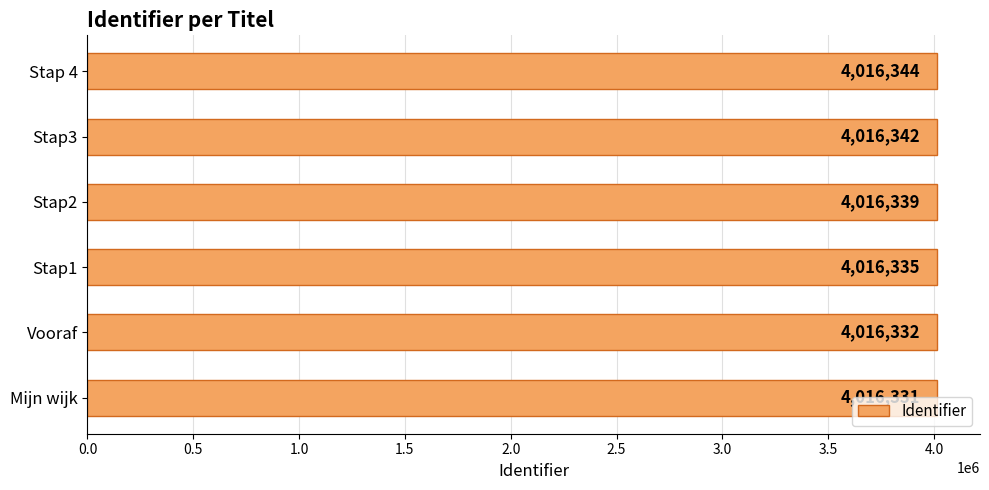

The chart shows a value of 4016339 at Stap2. True or false?

True